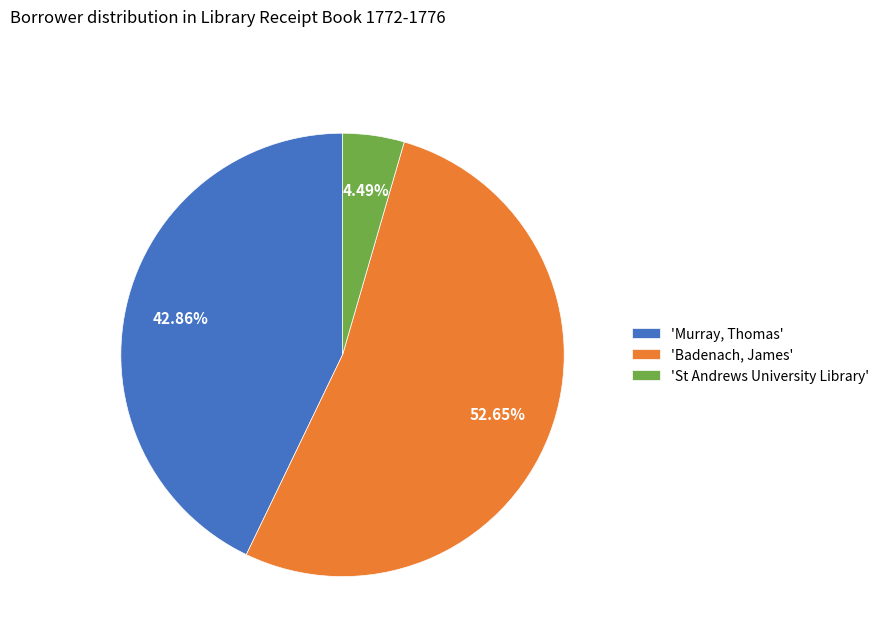

Which category accounts for the majority?

'Badenach, James'